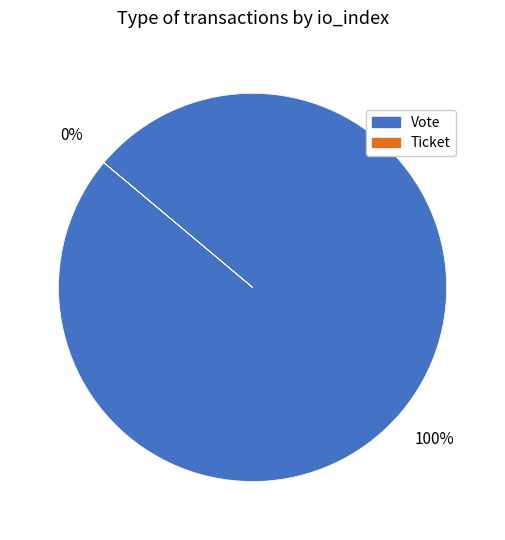

Is it true that Ticket is 12% of the pie?

False